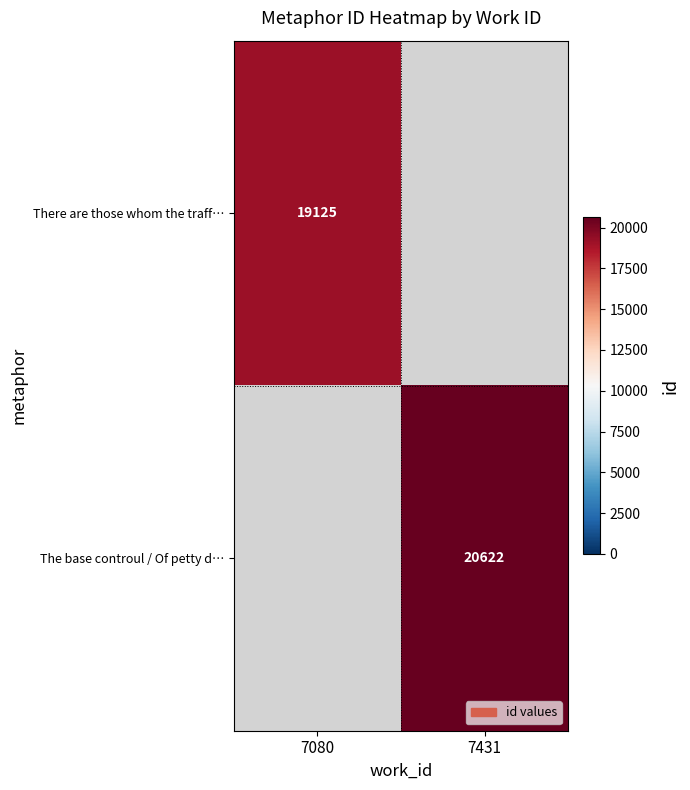

The The base controul / Of petty d… series shows 8720 at 7431. True or false?

False